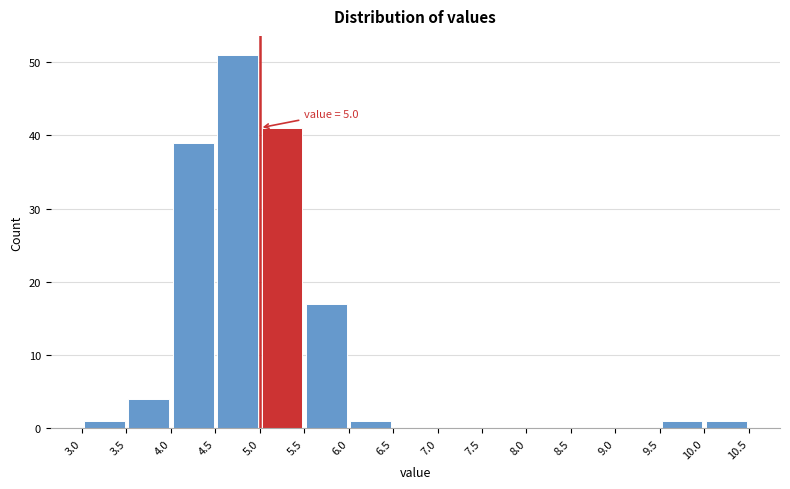

Which range on the x-axis has the tallest bar?

4.5 to 5.0